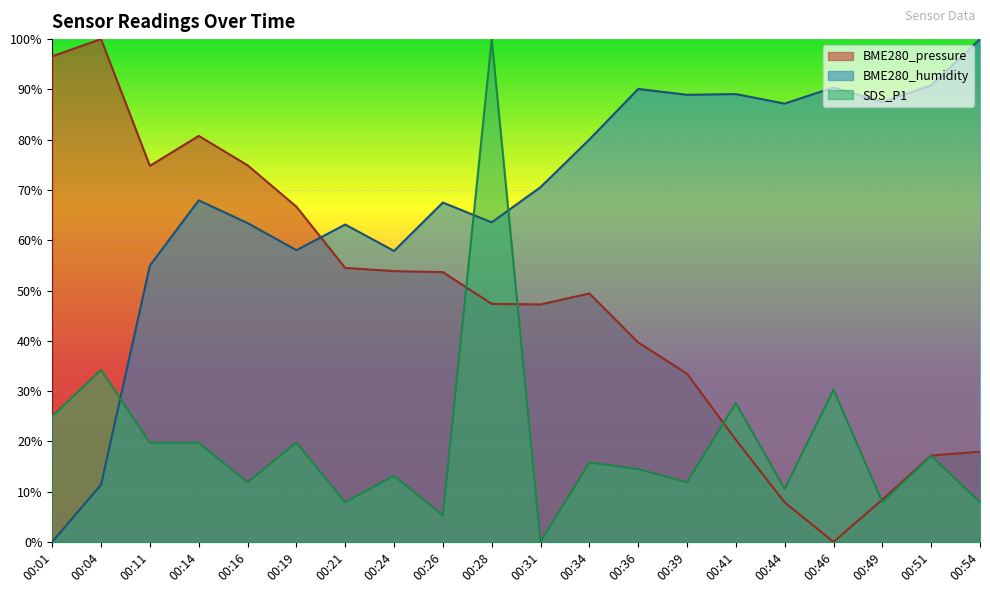

How many intersections are there between BME280_pressure and SDS_P1?

4